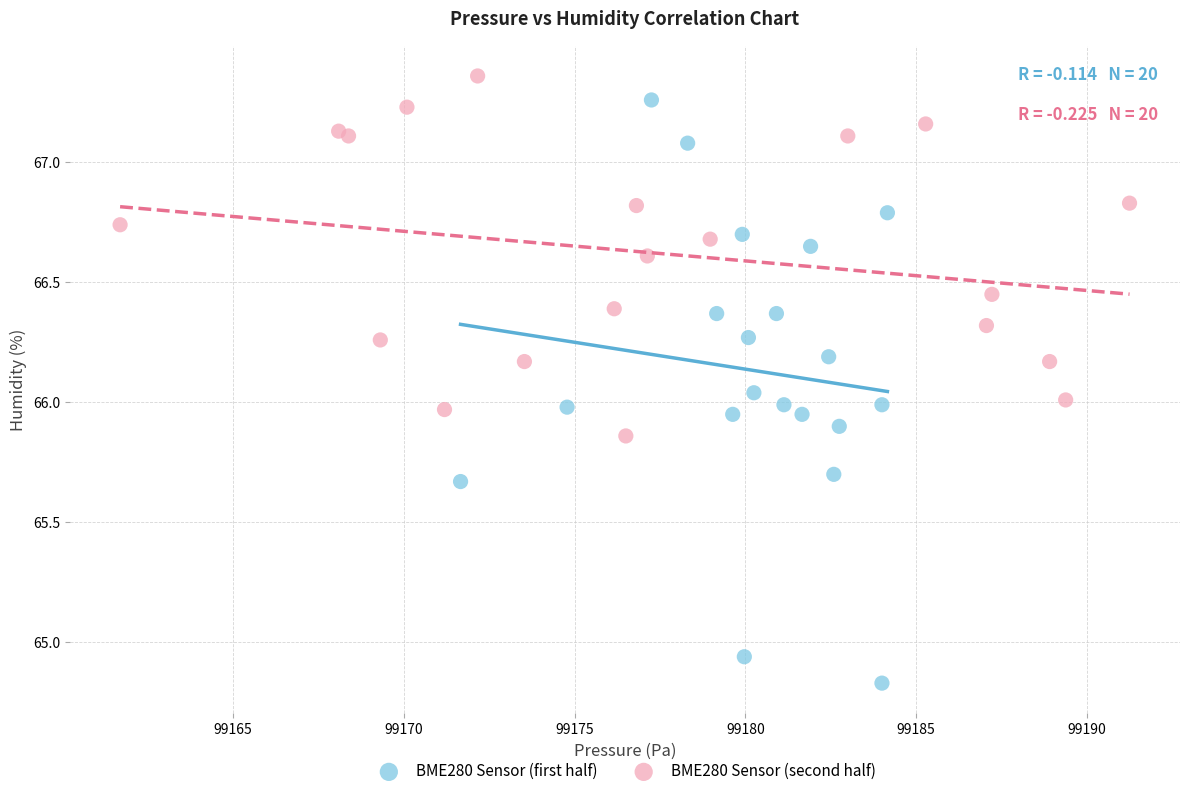

Which series contains the lowest Y value?

BME280 Sensor (first half)